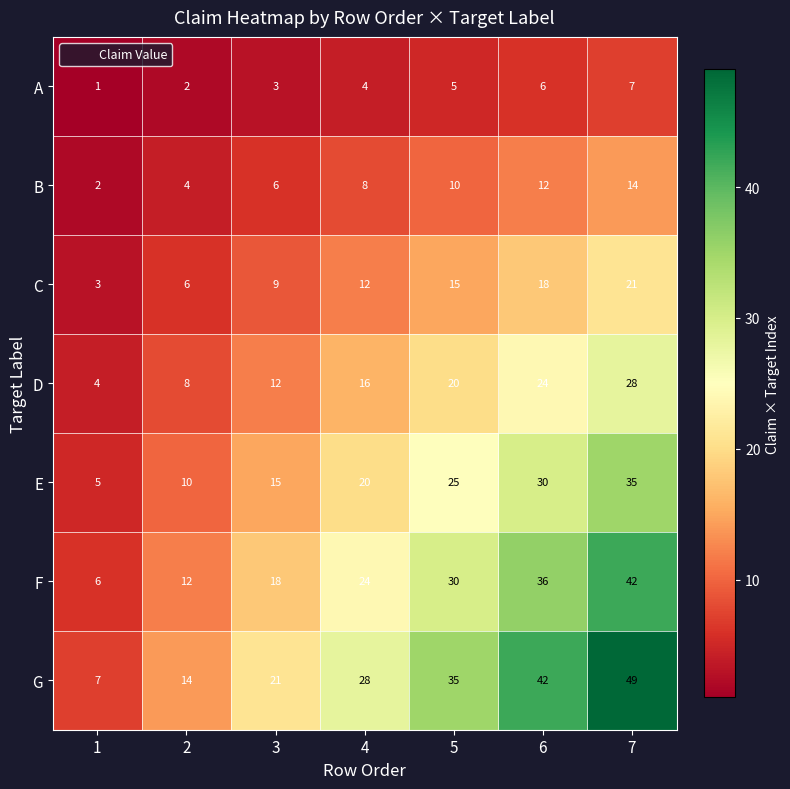

Count the number of categories in the chart.

7